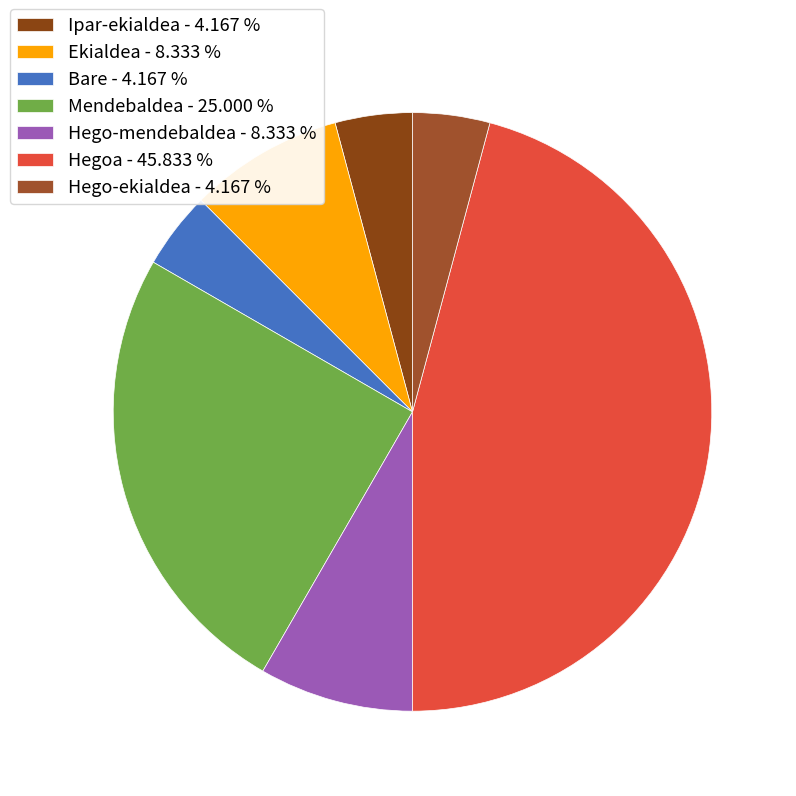

How many segments does this pie chart have?

7